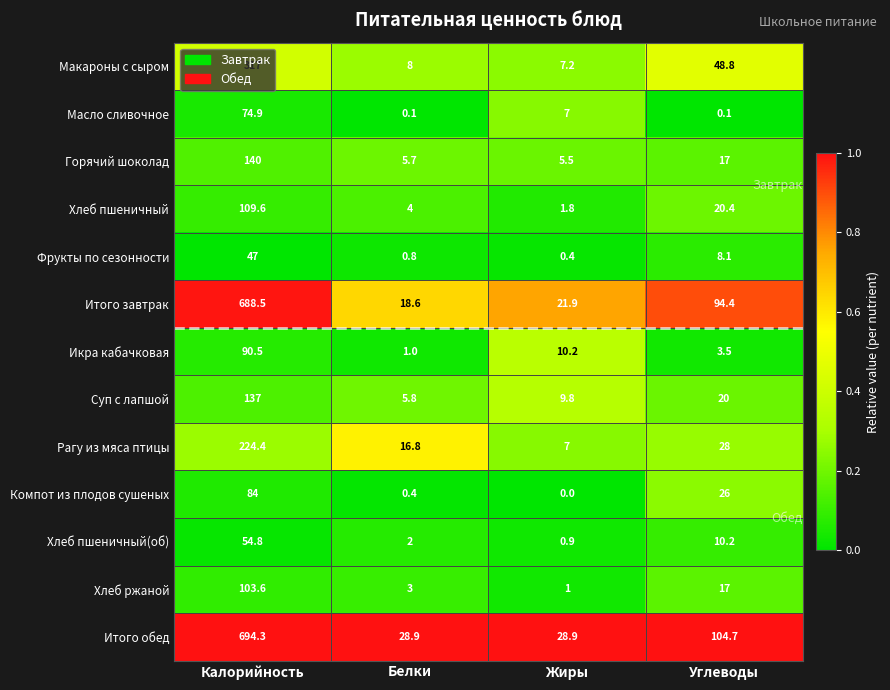

At which label does Горячий шоколад reach its minimum?

Жиры